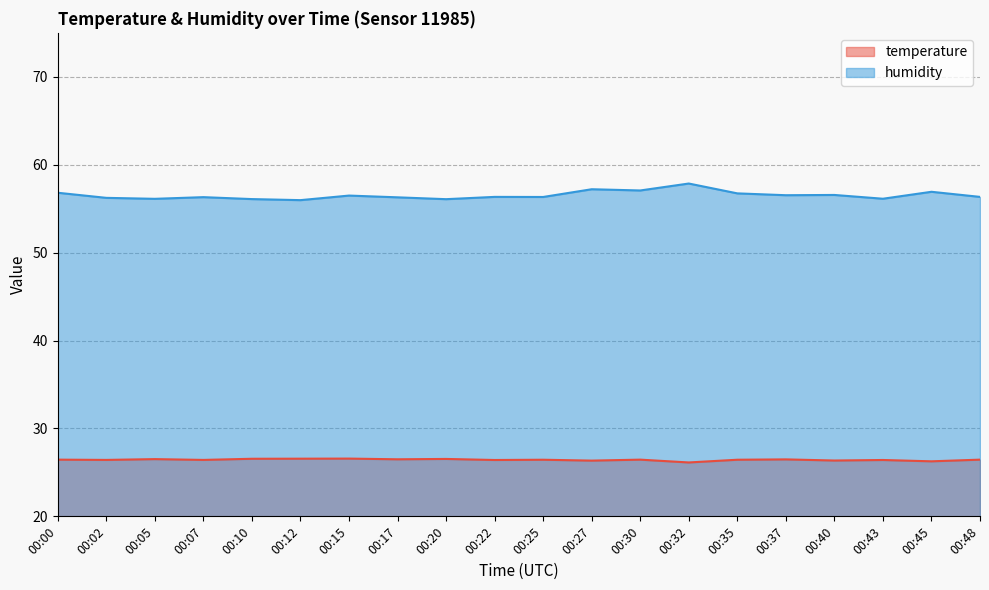

How many interior local peaks does the temperature series have?

7